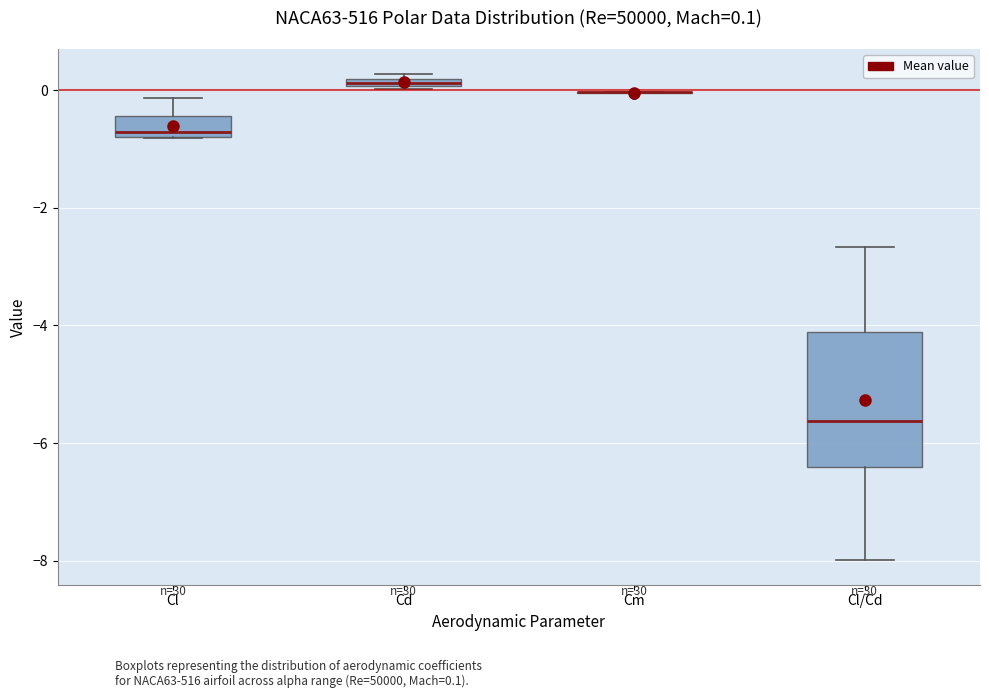

Comparing the boxes themselves (not the whiskers), which one is the tallest?

Cl/Cd